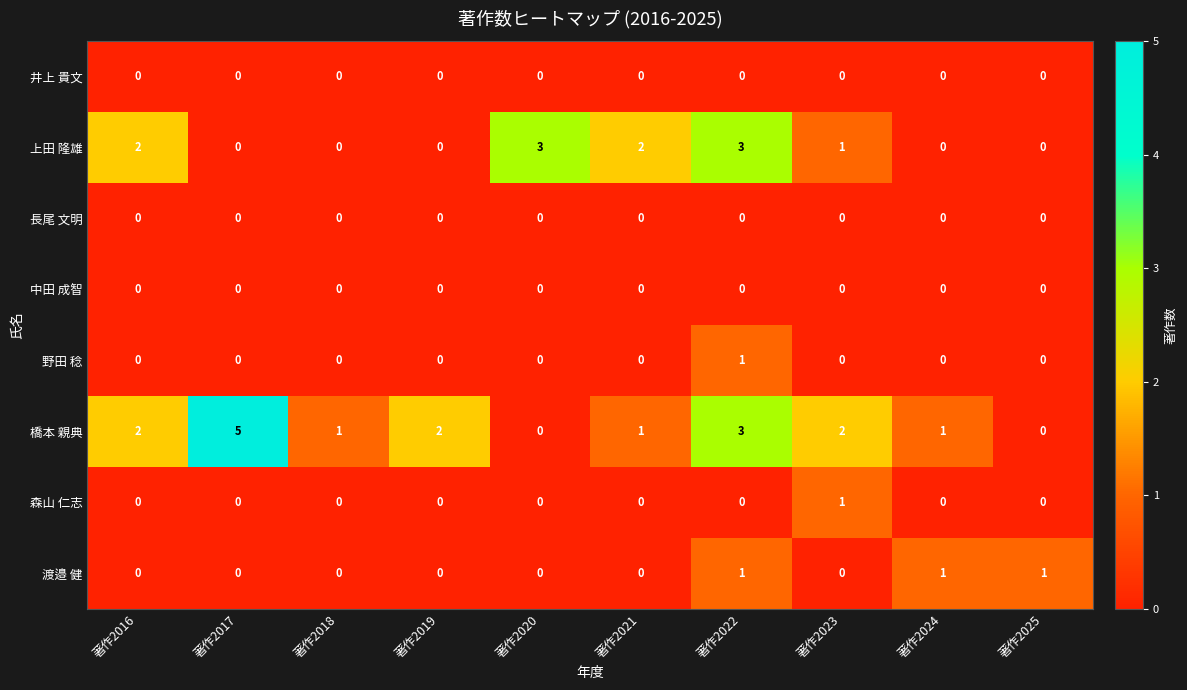

Which series has the largest range (max minus min)?

橋本 親典